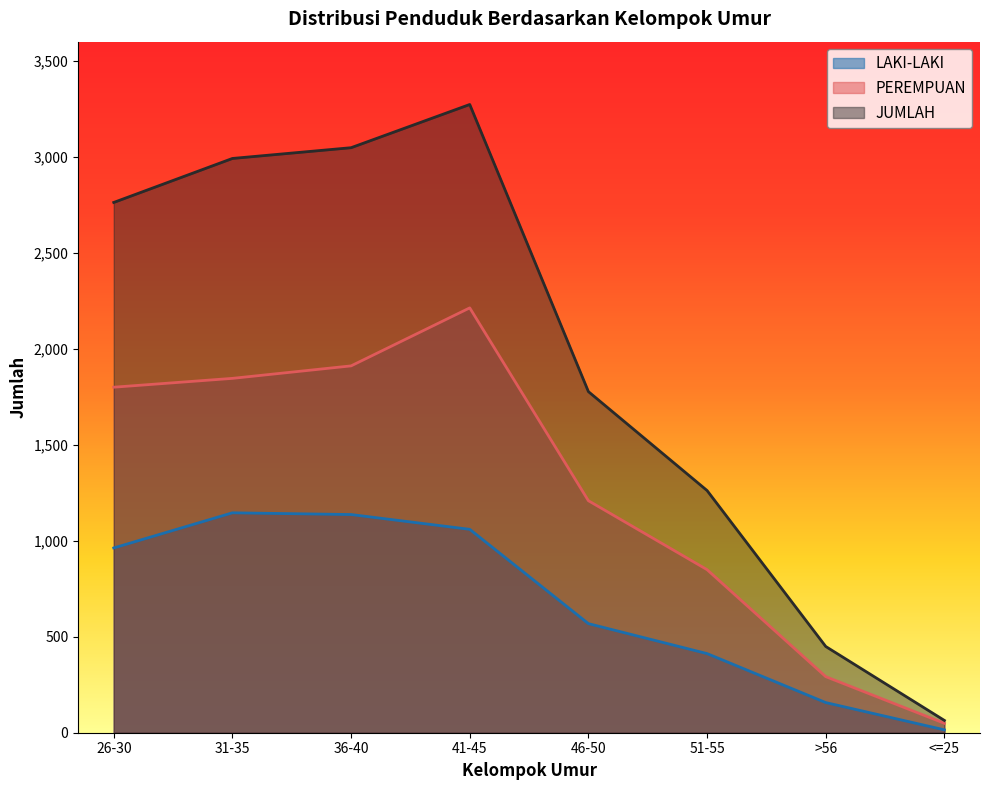

At which category does the chart reach its peak across all series?

41-45